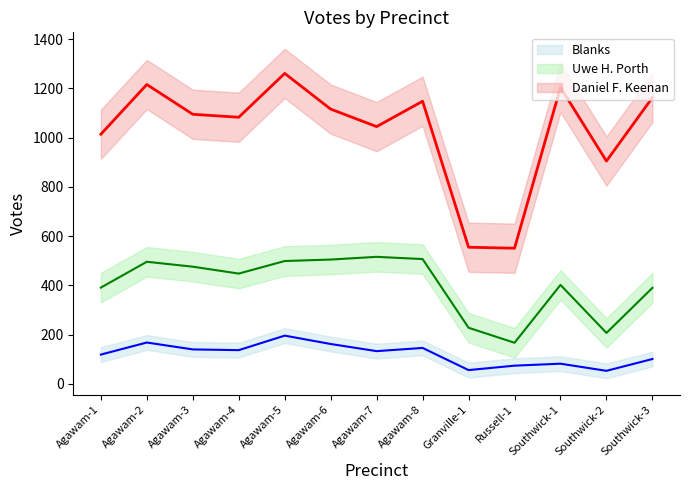

At which category is the sum across all series the highest?

Agawam-5